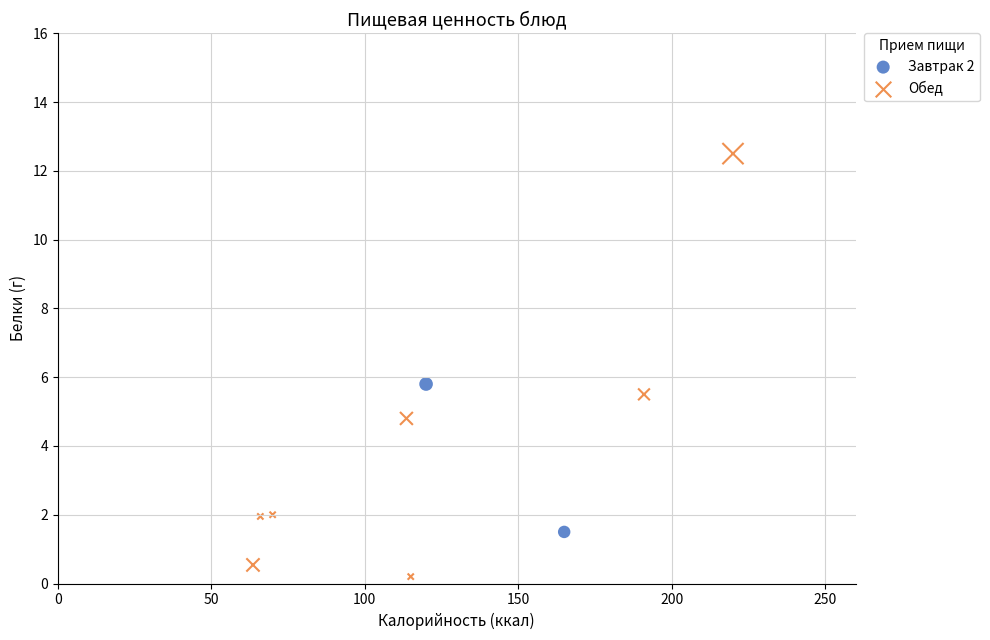

What are all the series names shown in the legend?

Завтрак 2, Обед